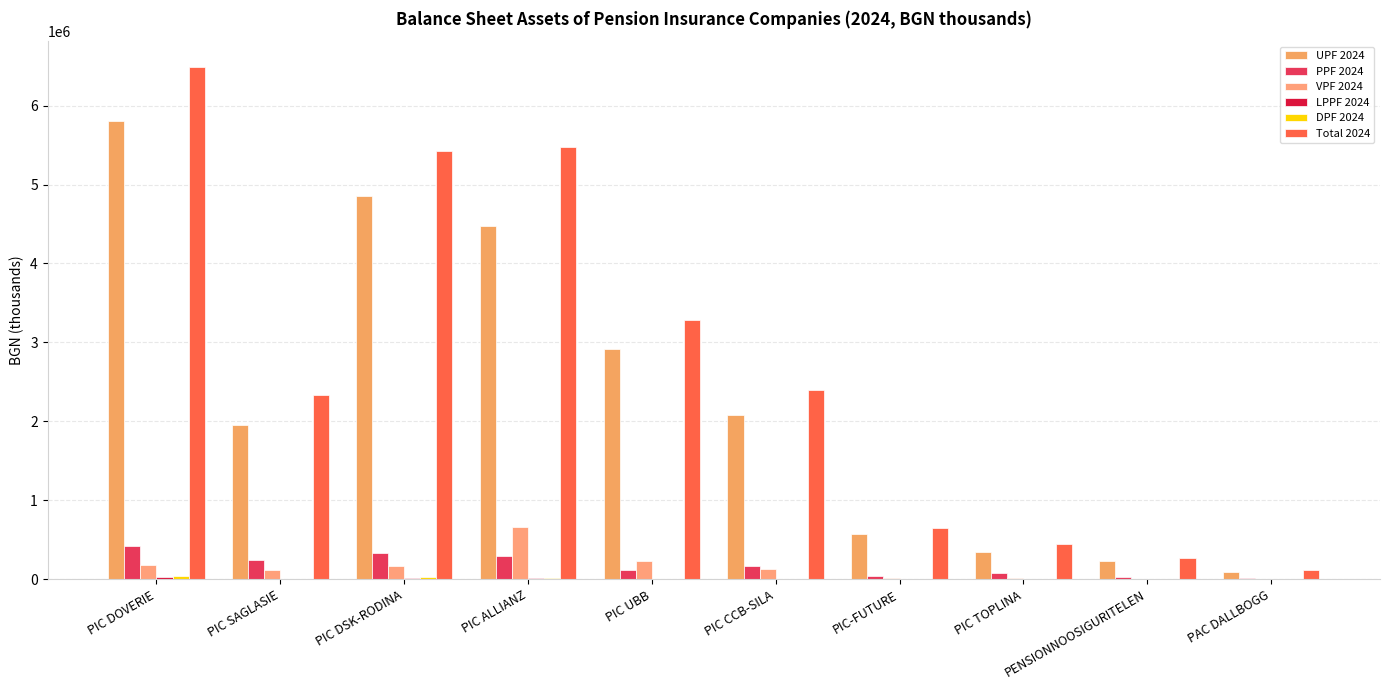

Are the bars horizontal?

No